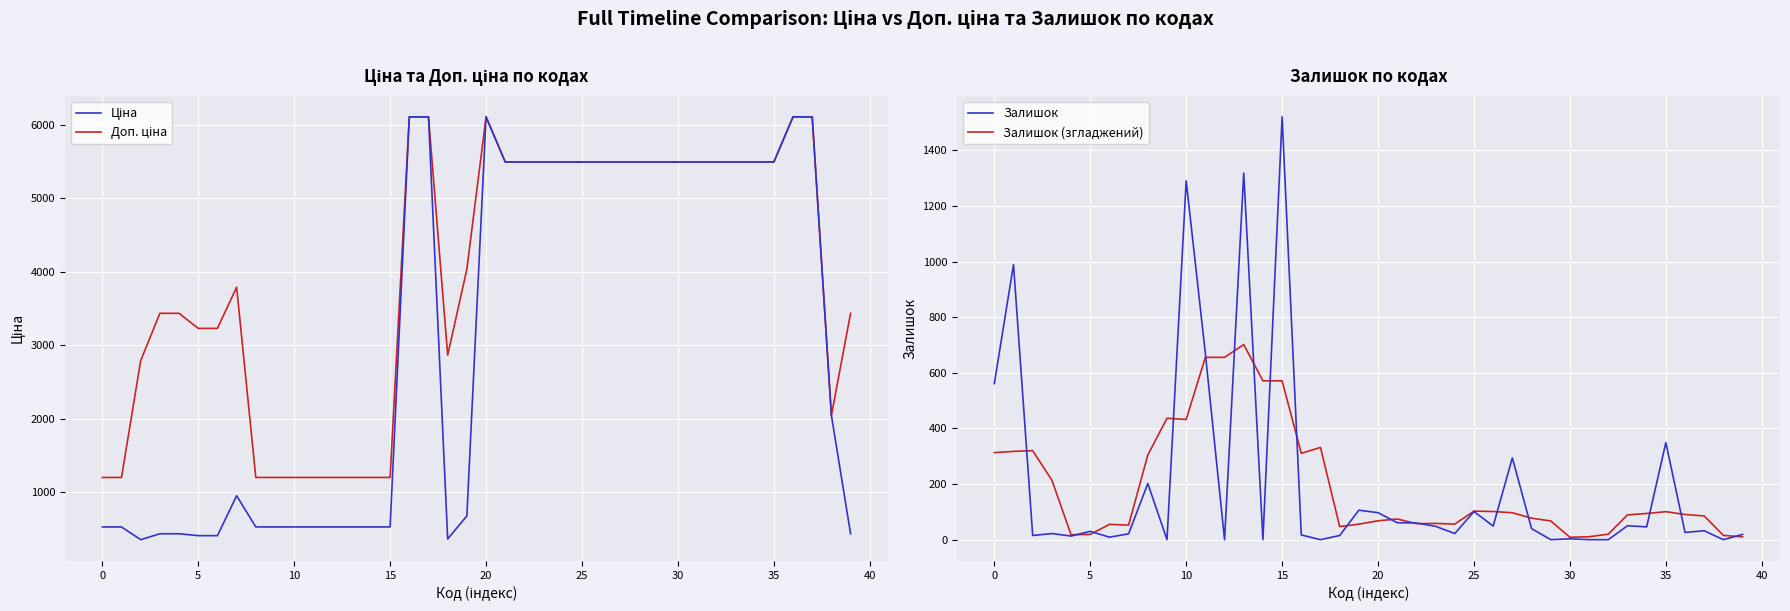

What is the highest value of the Залишок (згладжений) series?

701.4